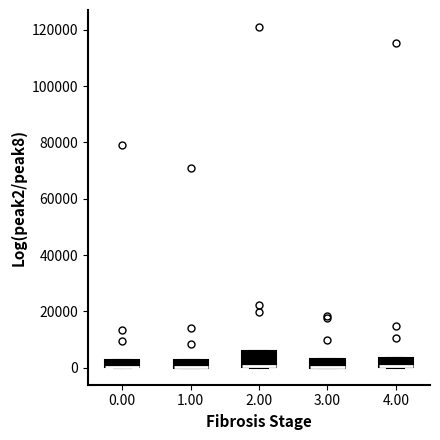

Where is the upper edge of the box at x = 0.00 on the y-axis? The values are not printed on the chart, so give them approximately, as read against the axis.

2000